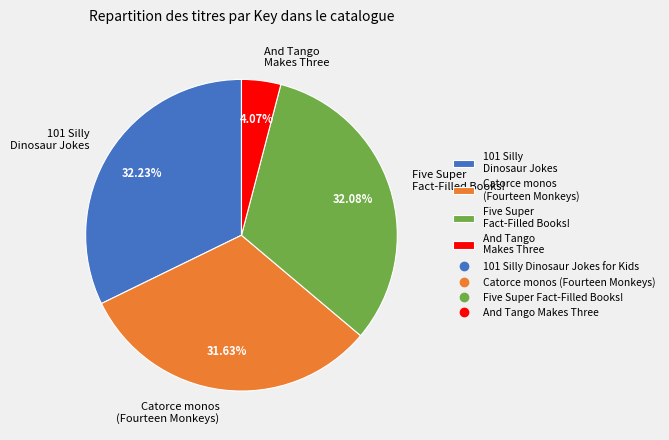

What is the ratio of the value at 101 Silly Dinosaur Jokes to the value at Five Super Fact-Filled Books!?

1.0